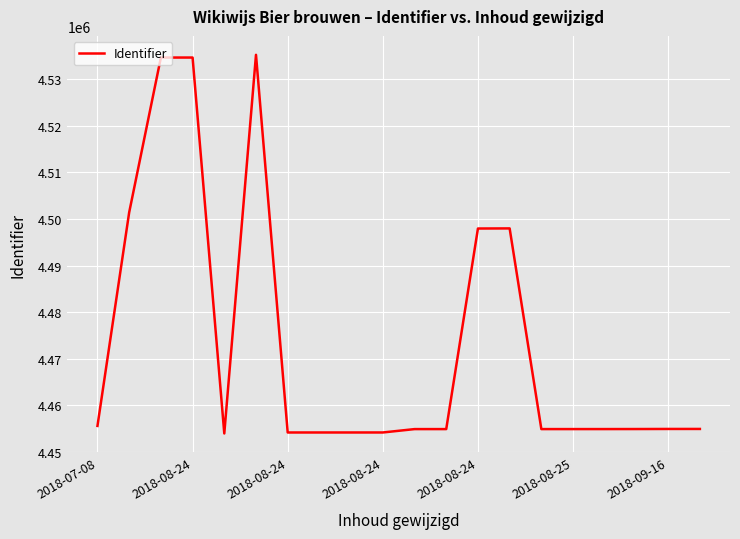

What is the difference between the maximum and minimum values?

81237